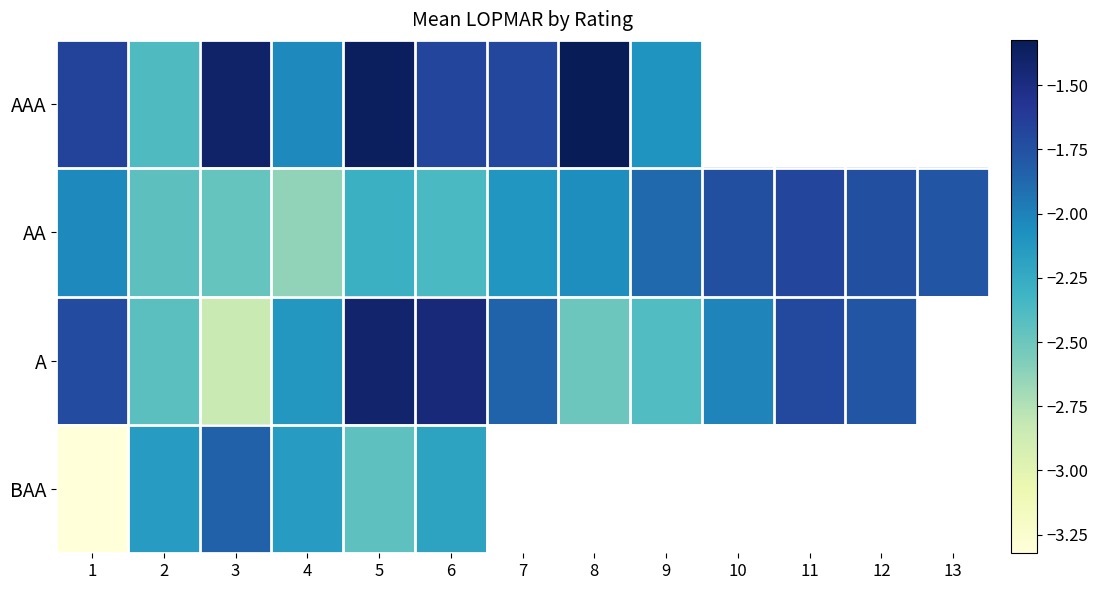

Which category has the highest value across all series?

8